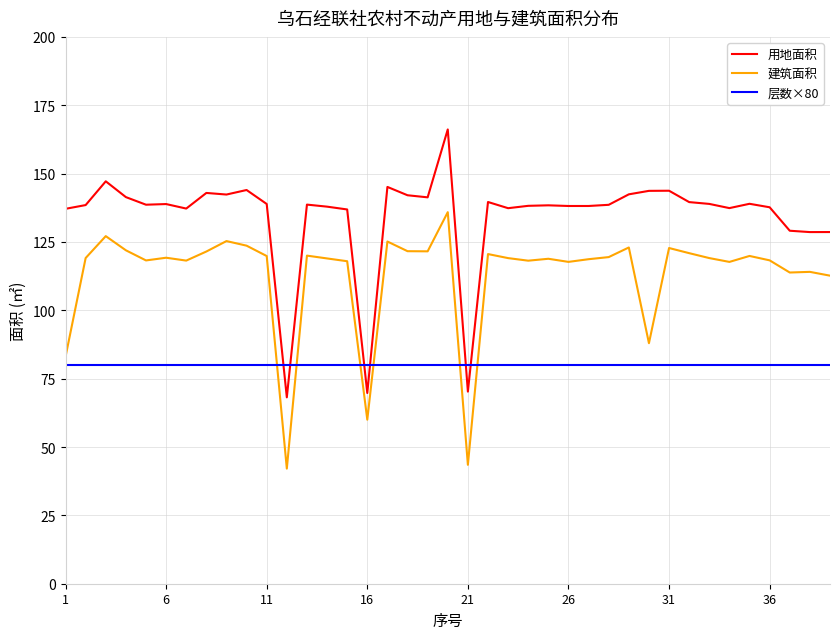

List the series in order of their overall mean, highest first.

用地面积, 建筑面积, 层数×80